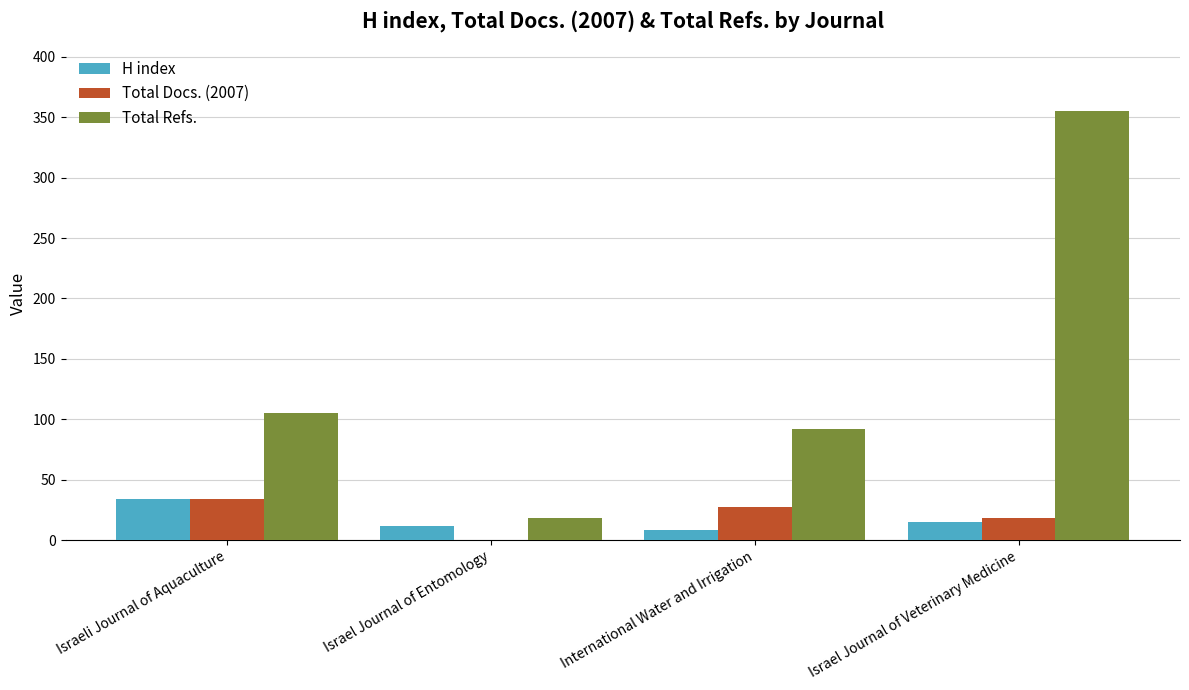

What is the maximum value shown in the chart?

355